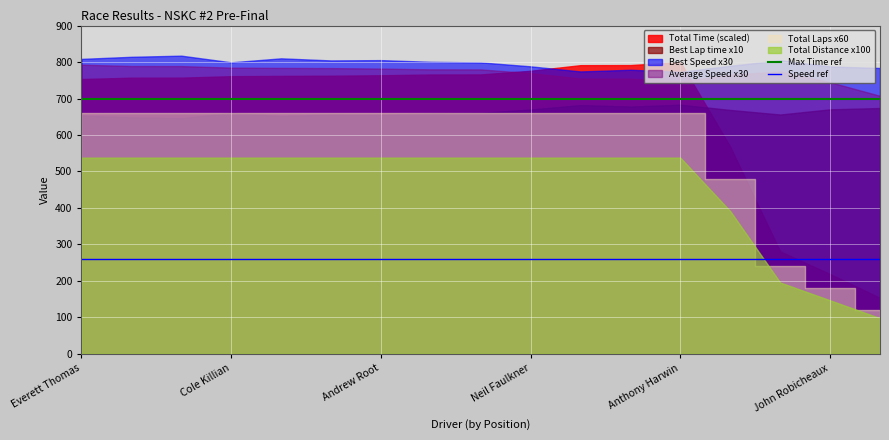

The Speed ref series shows 161 at Cole Killian. True or false?

False